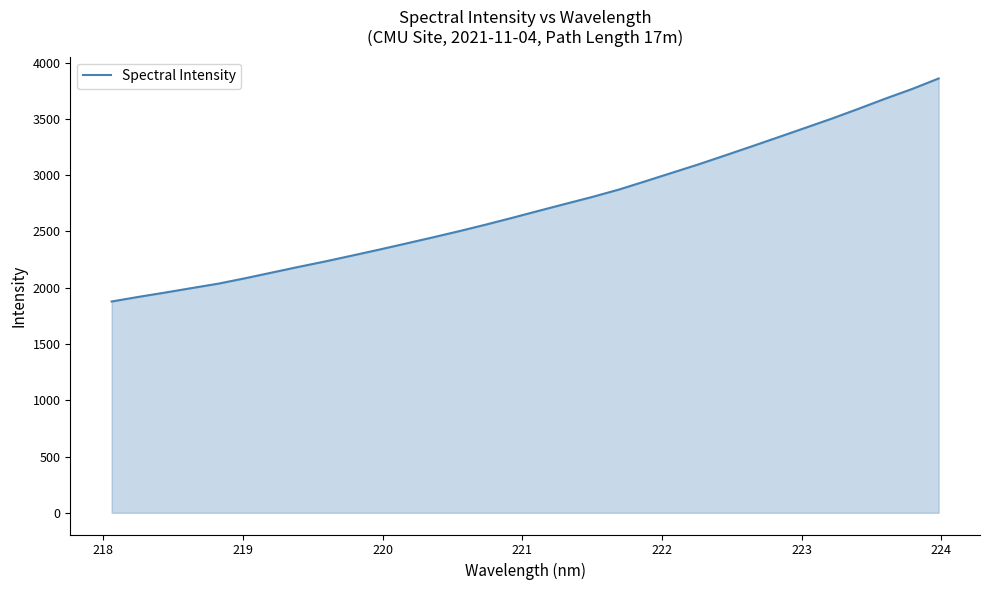

What is the difference between the maximum and minimum values?

1981.2